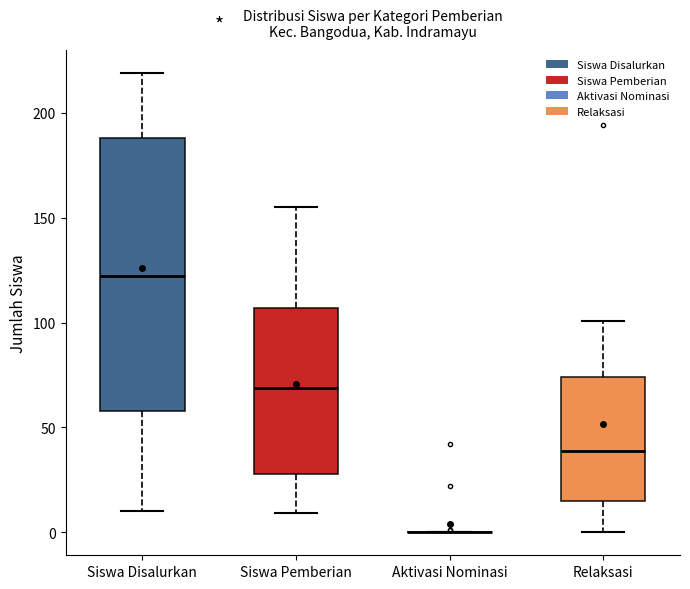

Reading left to right, transcribe this box plot: for each box, give where its median line is, the range the box spans, and where its two whiskers end, as read against the y-axis. The values are not printed on the chart, so give them approximately, as read against the axis.

Siswa Disalurkan: median 120, box 60 to 190, whiskers 10 to 220
Siswa Pemberian: median 70, box 30 to 105, whiskers 10 to 155
Aktivasi Nominasi: box collapsed to a line at 0, whiskers 0 to 0
Relaksasi: median 40, box 15 to 75, whiskers 0 to 100